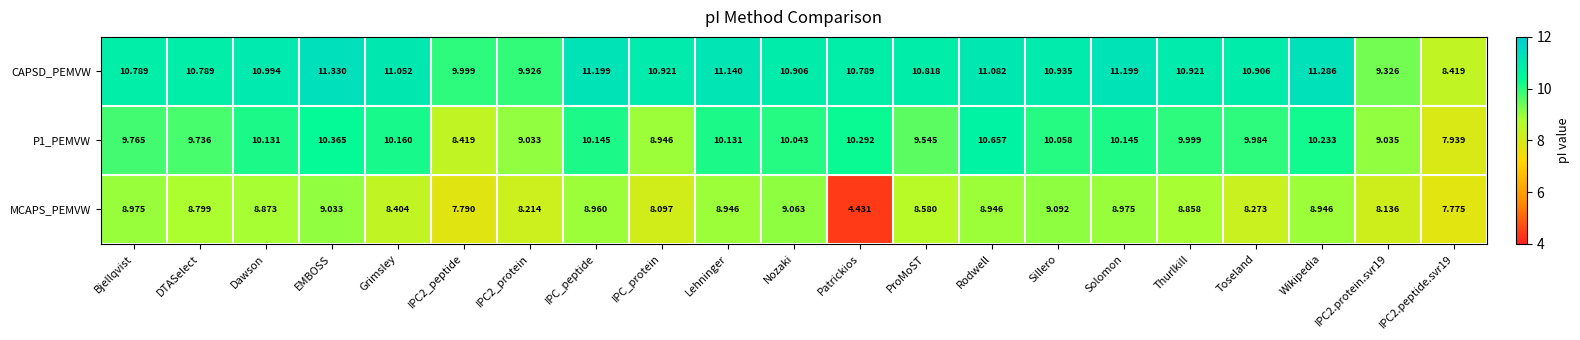

List the series in order of their peak value, lowest first.

MCAPS_PEMVW, P1_PEMVW, CAPSD_PEMVW